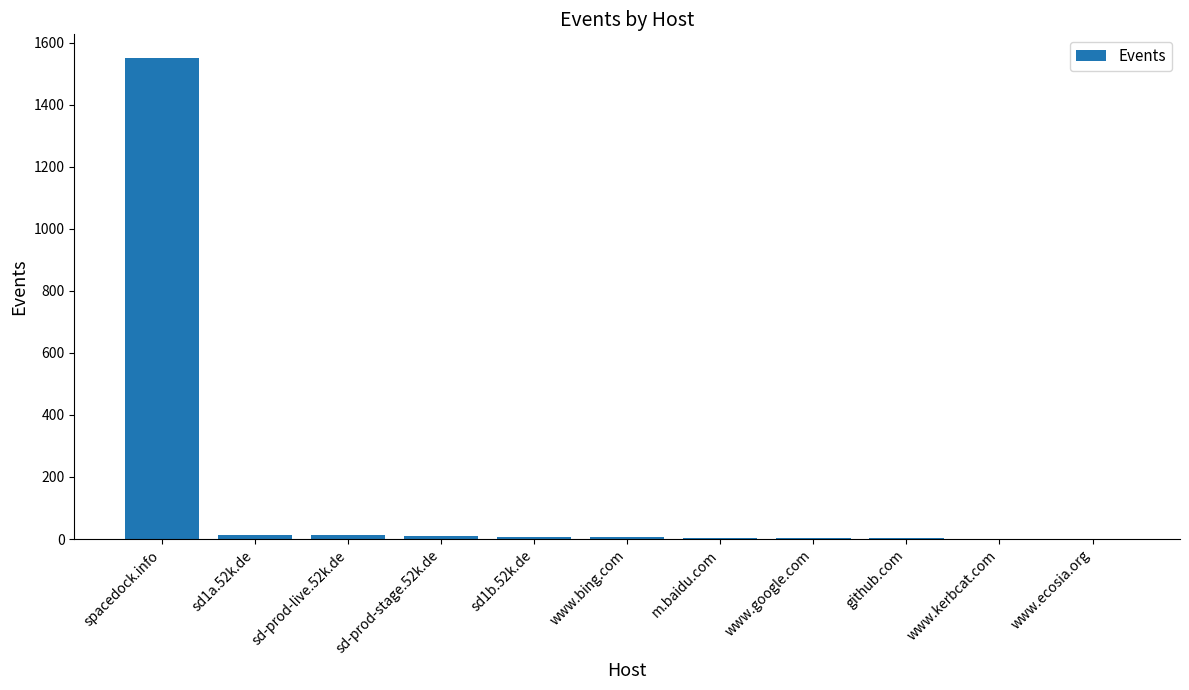

The chart shows a value of 13 at sd1a.52k.de. True or false?

True